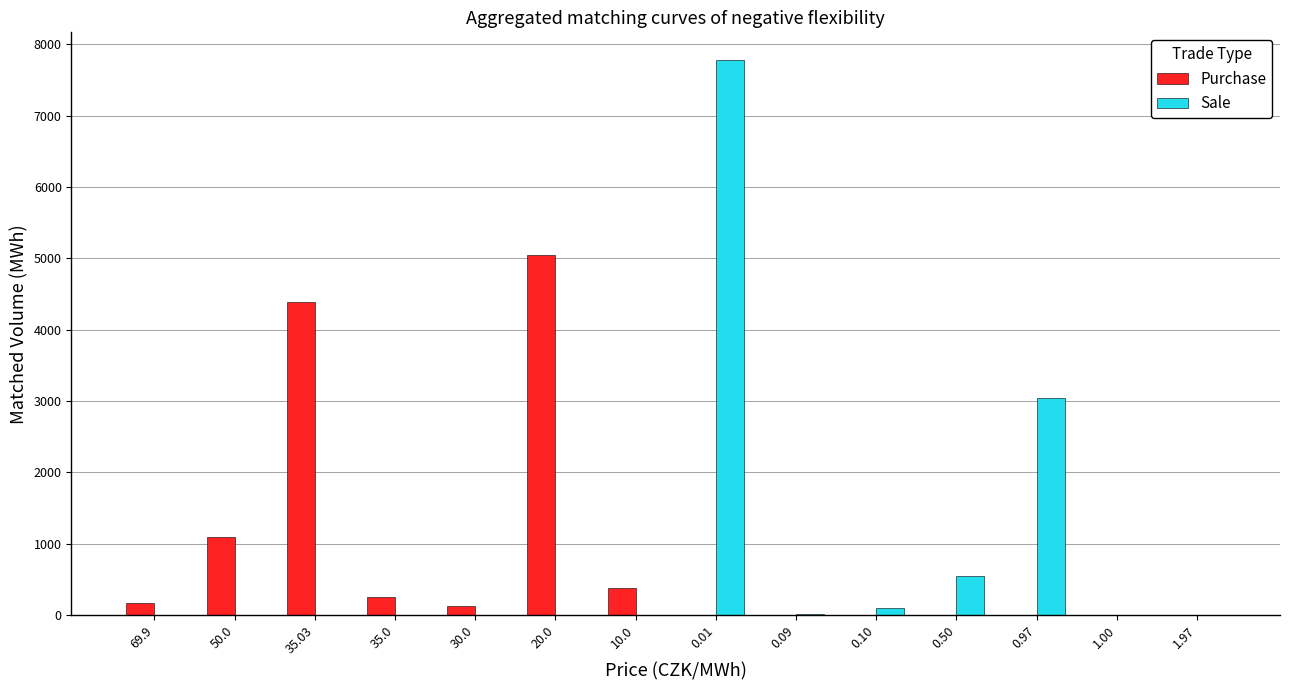

What is the highest value of the Purchase series?

5051.8